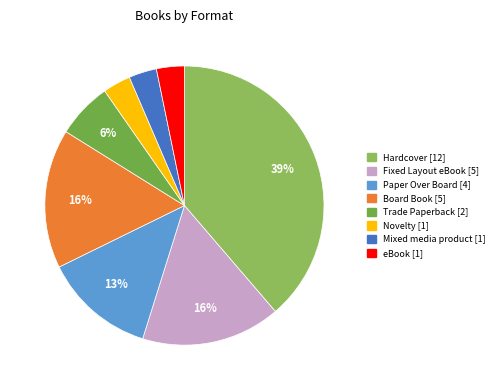

What is the change in value from Board Book to Mixed media product?

-4